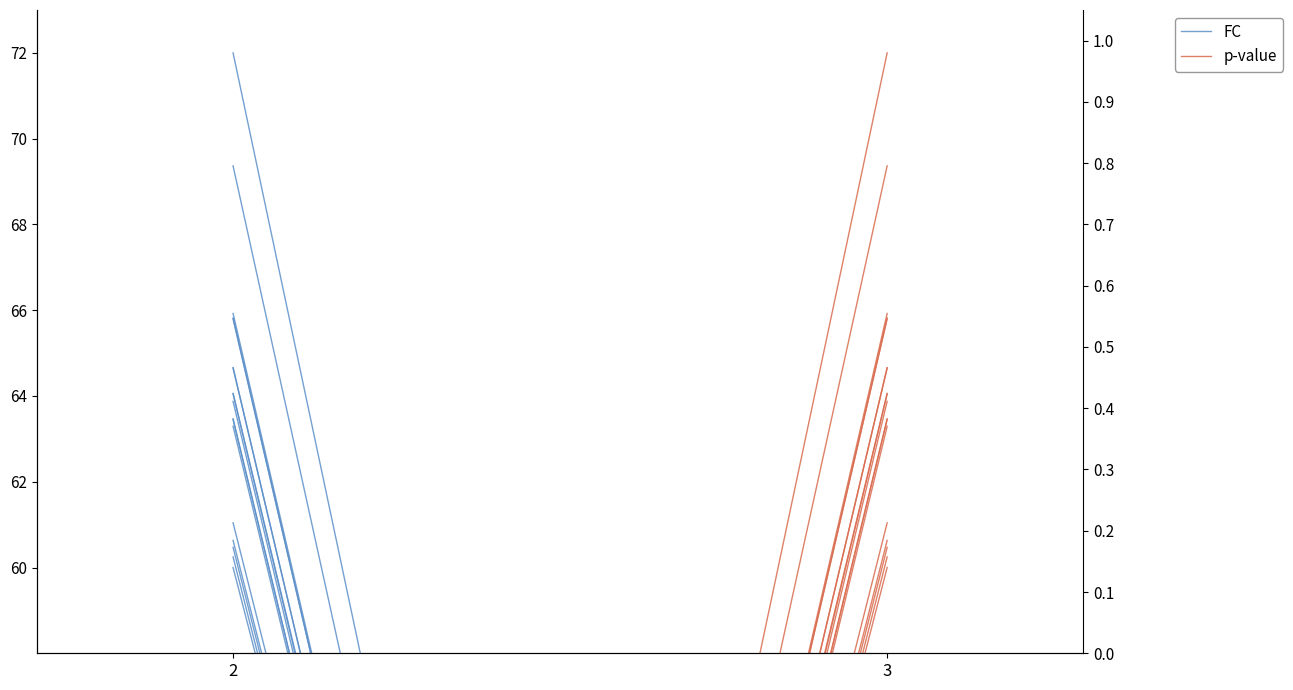

Which series has the widest spread of values?

FC